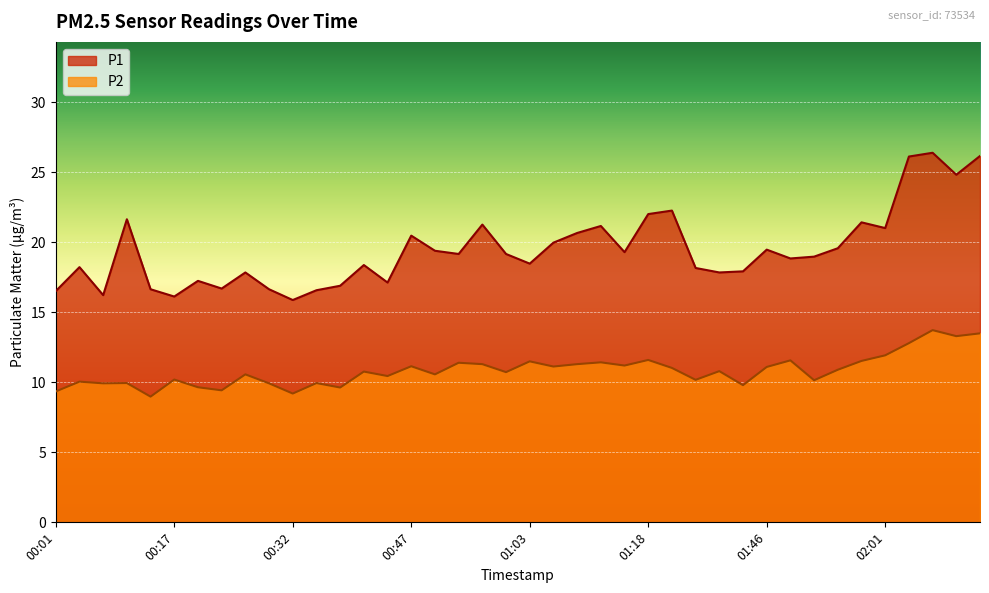

The P2 series shows 9.9 at 00:10. True or false?

True